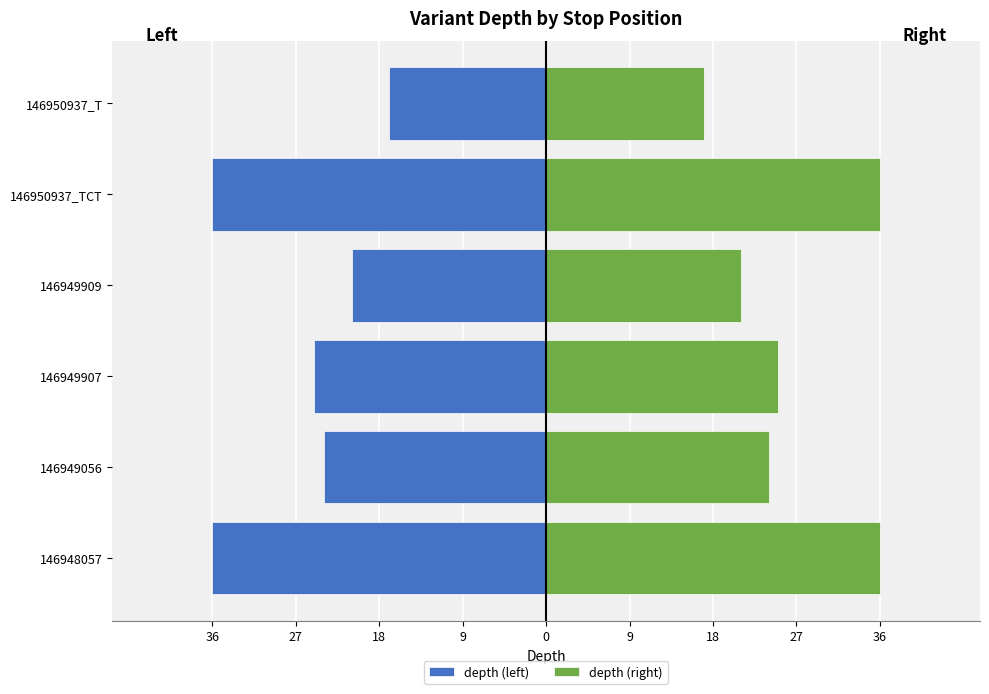

The value of depth (right) at 146948057 is 36. True or false?

True